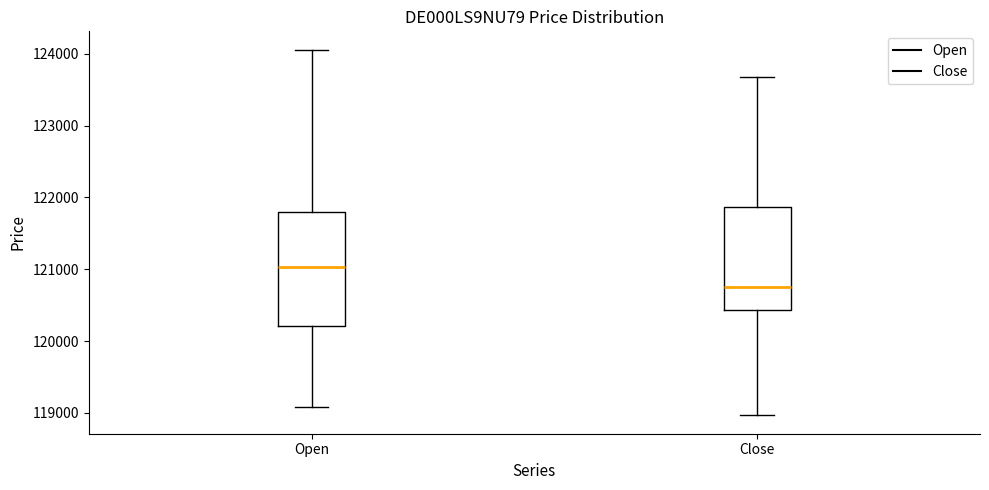

Which box's median line is the highest?

Open